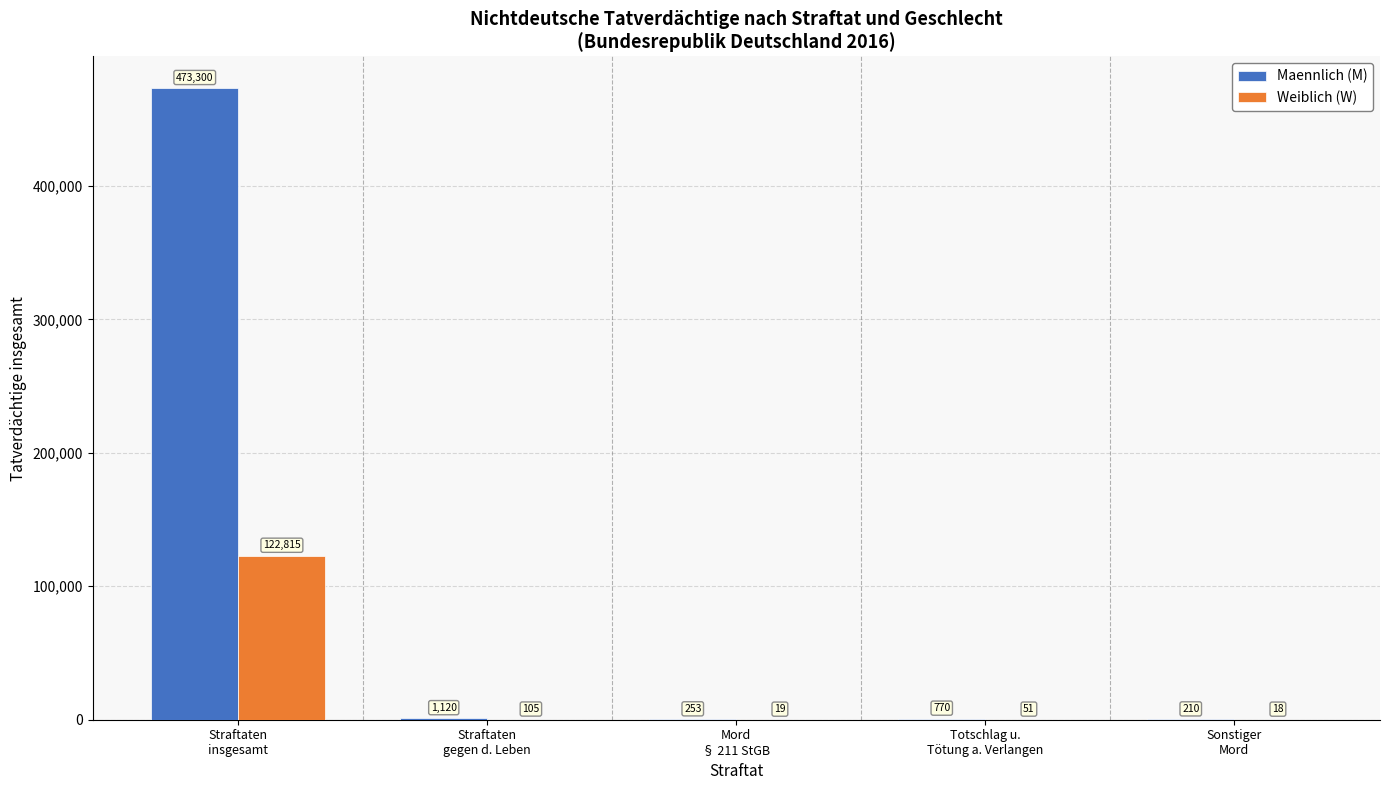

Between Straftaten
gegen d. Leben and Totschlag u.
Tötung a. Verlangen, which series saw the biggest shift?

Maennlich (M)